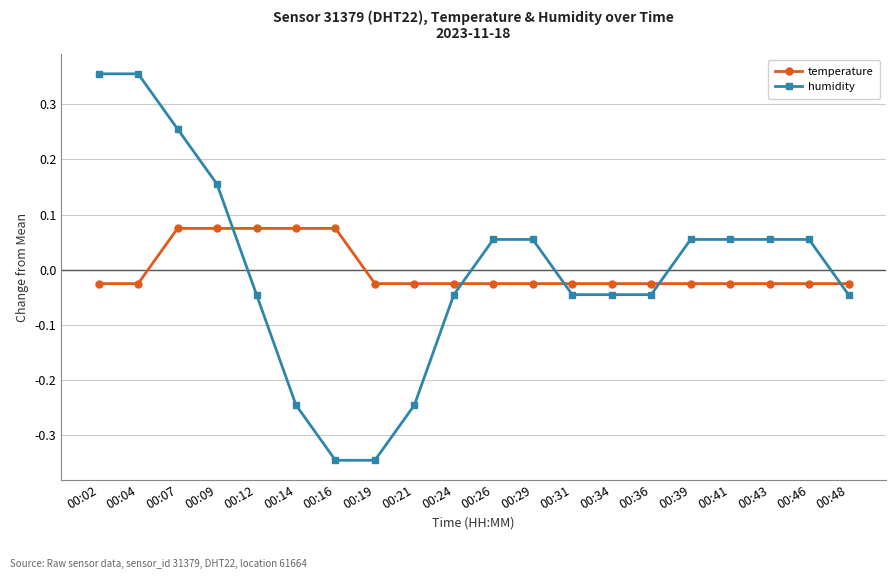

Is it true that humidity equals -0.1 at 00:12?

False